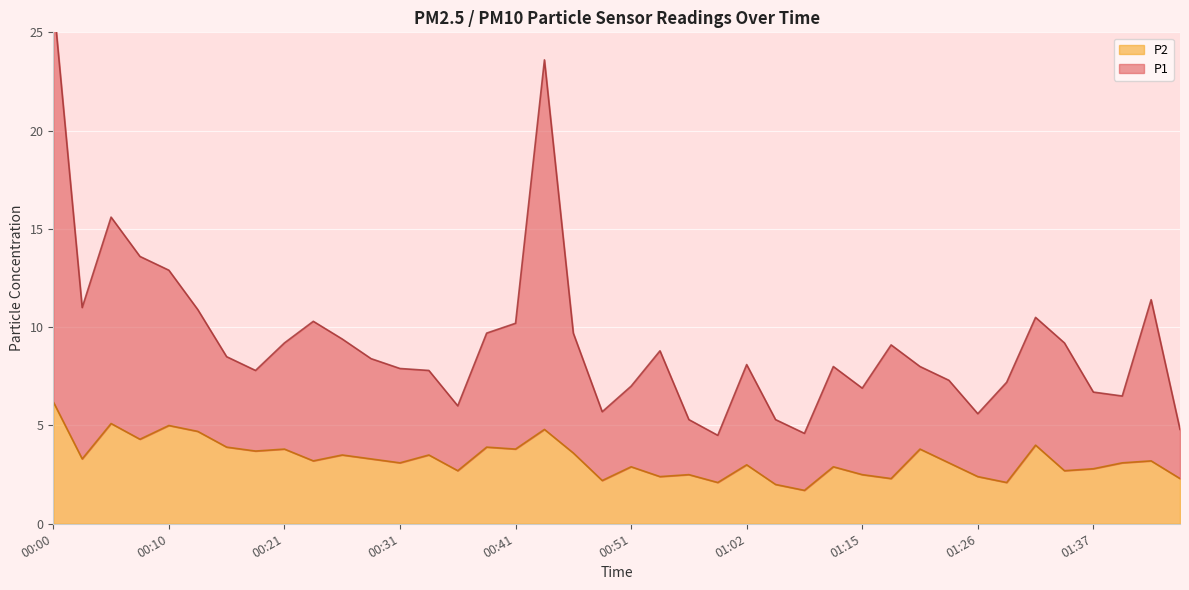

Does the chart display data point markers on the line(s)?

No